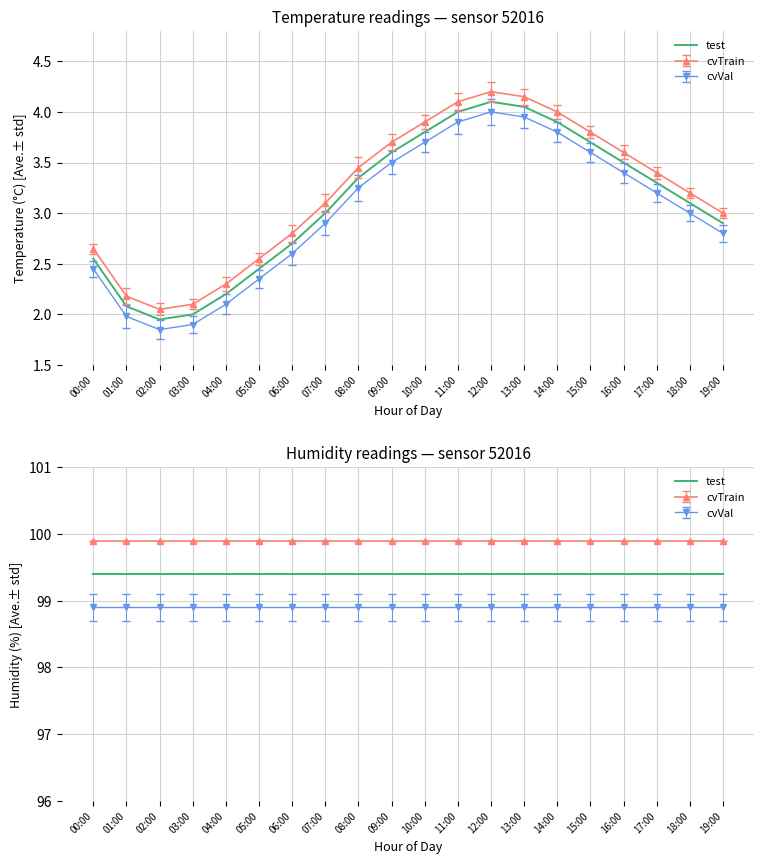

What is the sum of all values?

64.2